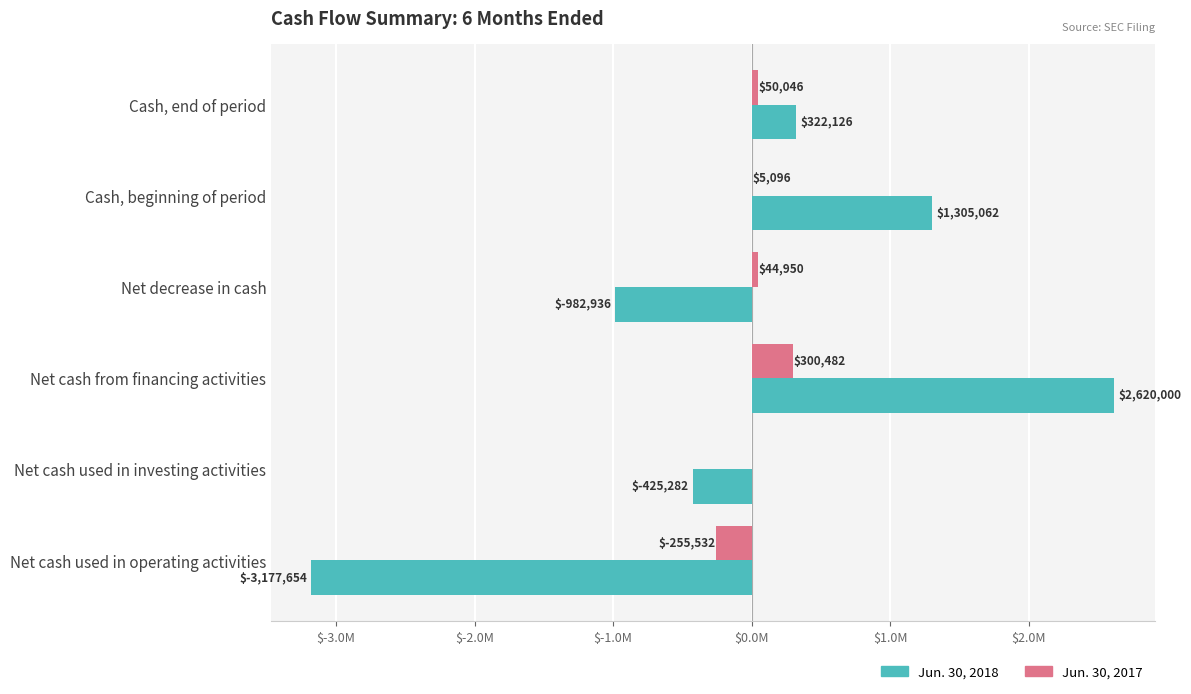

What are all the series names shown in the legend?

Jun. 30, 2018, Jun. 30, 2017